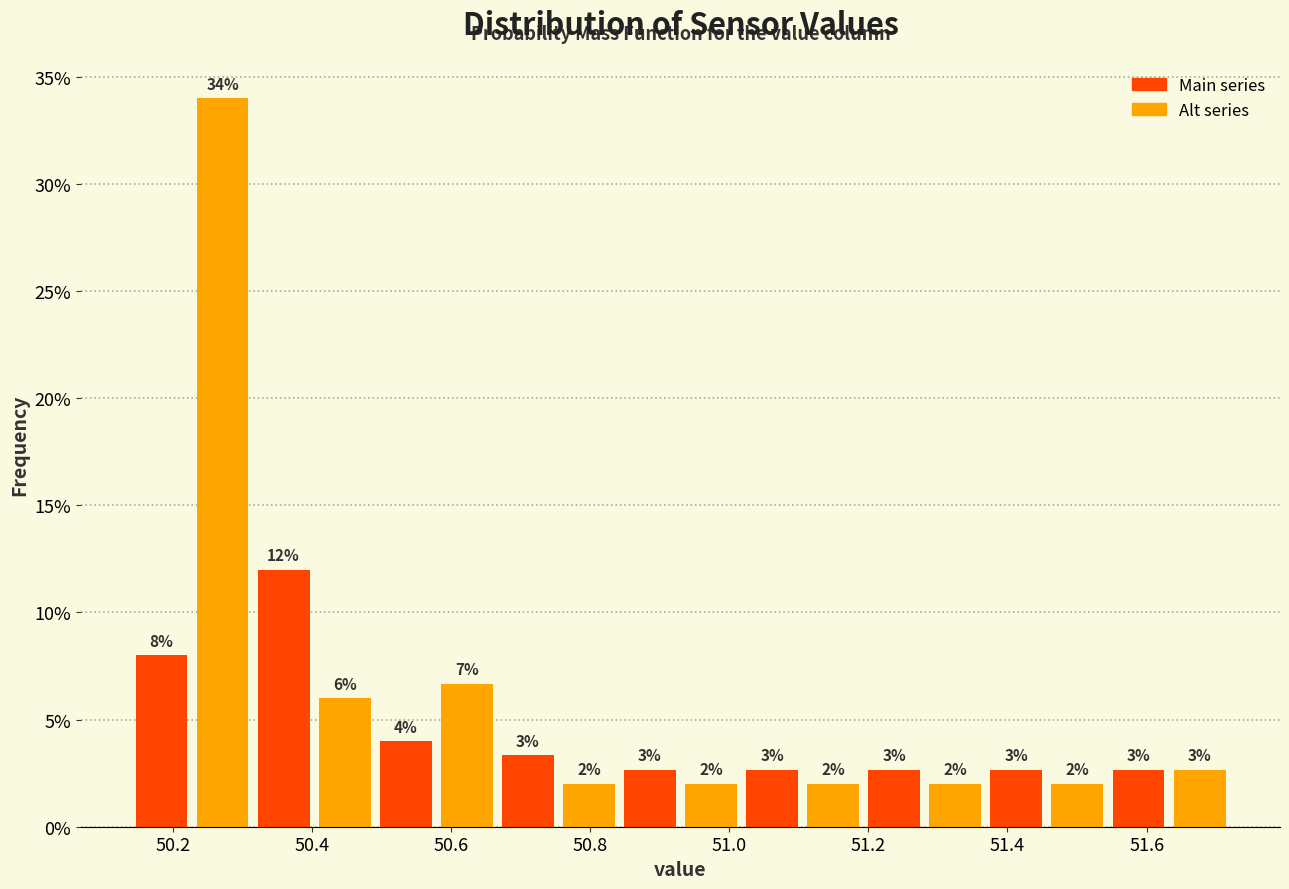

Over which range of the x-axis is the bar tallest?

50.22 to 50.32